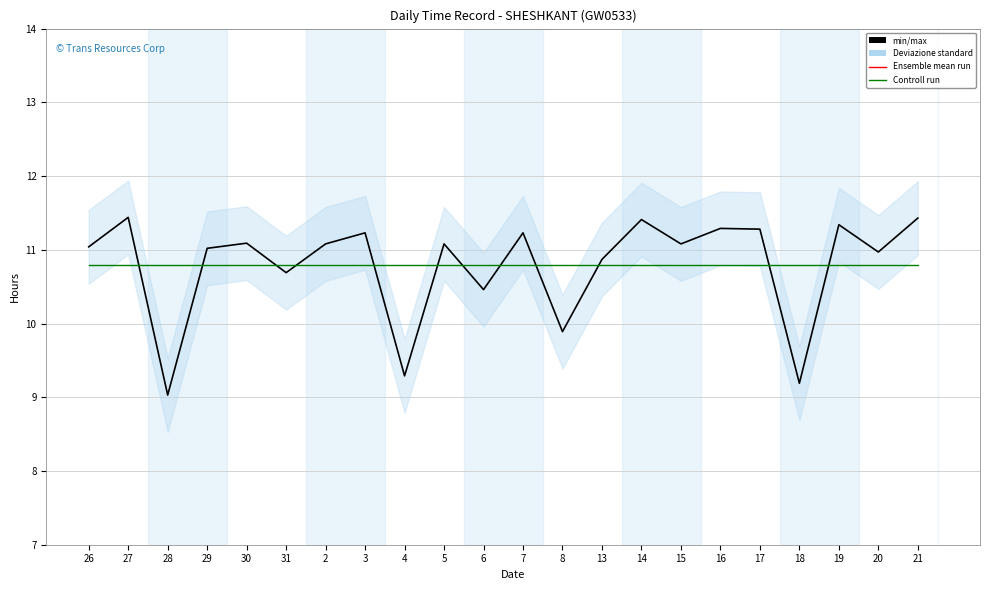

At which category does Hours Worked (Low) reach its first local peak?

27